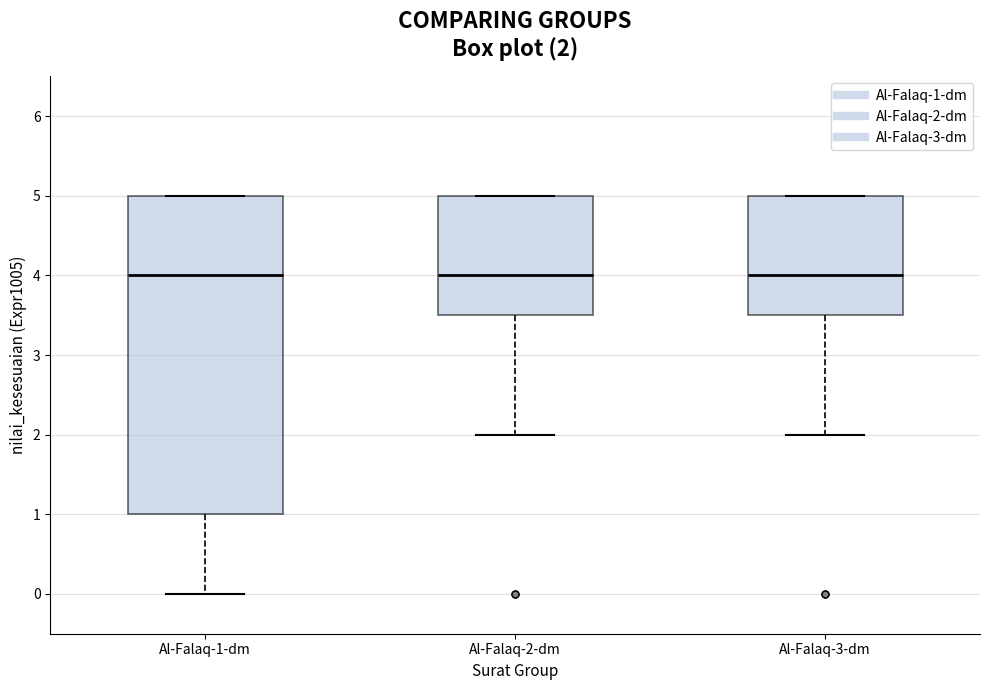

Comparing the boxes themselves (not the whiskers), which one is the tallest?

Al-Falaq-1-dm